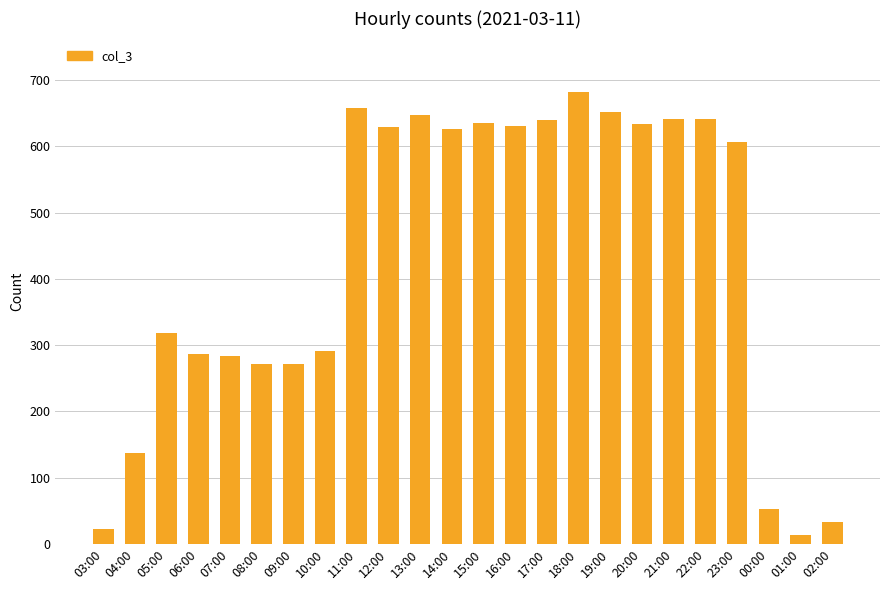

What is the difference between the second highest and second lowest values?

635